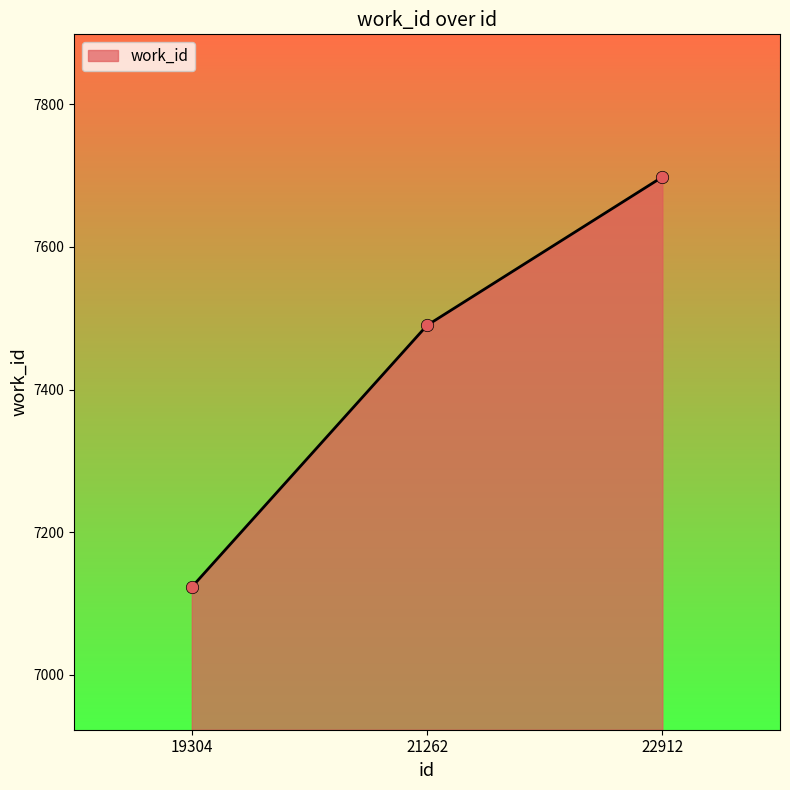

What is the change in value from 19304 to 21262?

+367